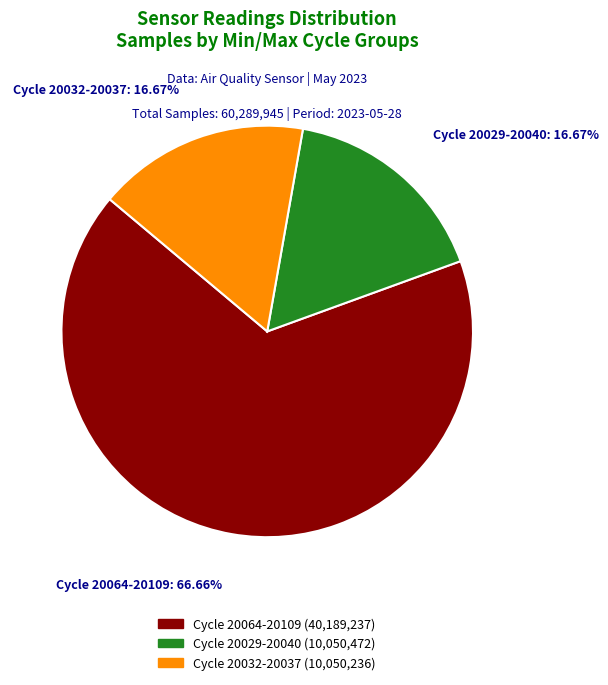

How many segments does this pie chart have?

3